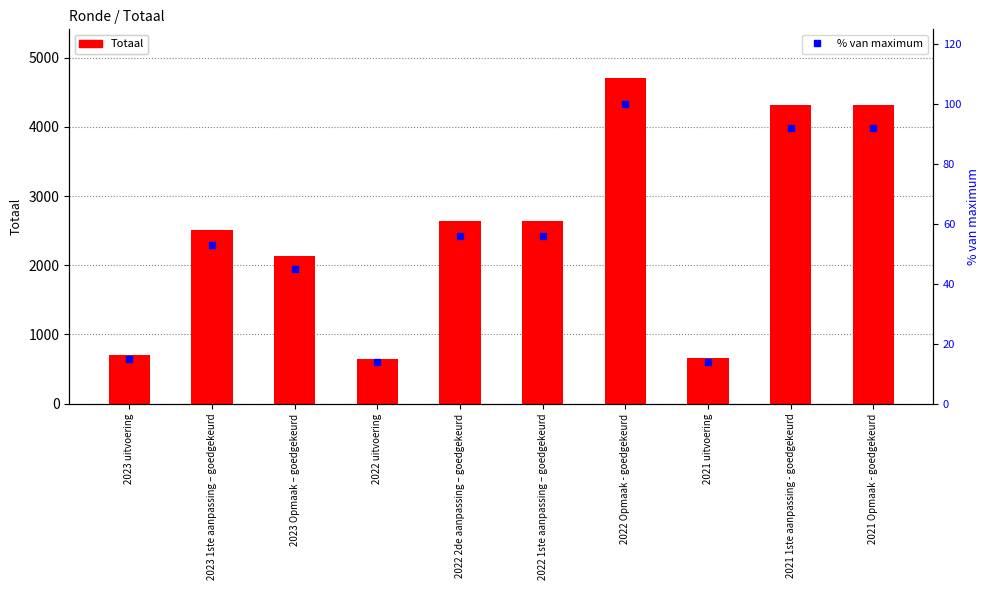

What is the label of the 6th bar from the right?

2022 2de aanpassing – goedgekeurd